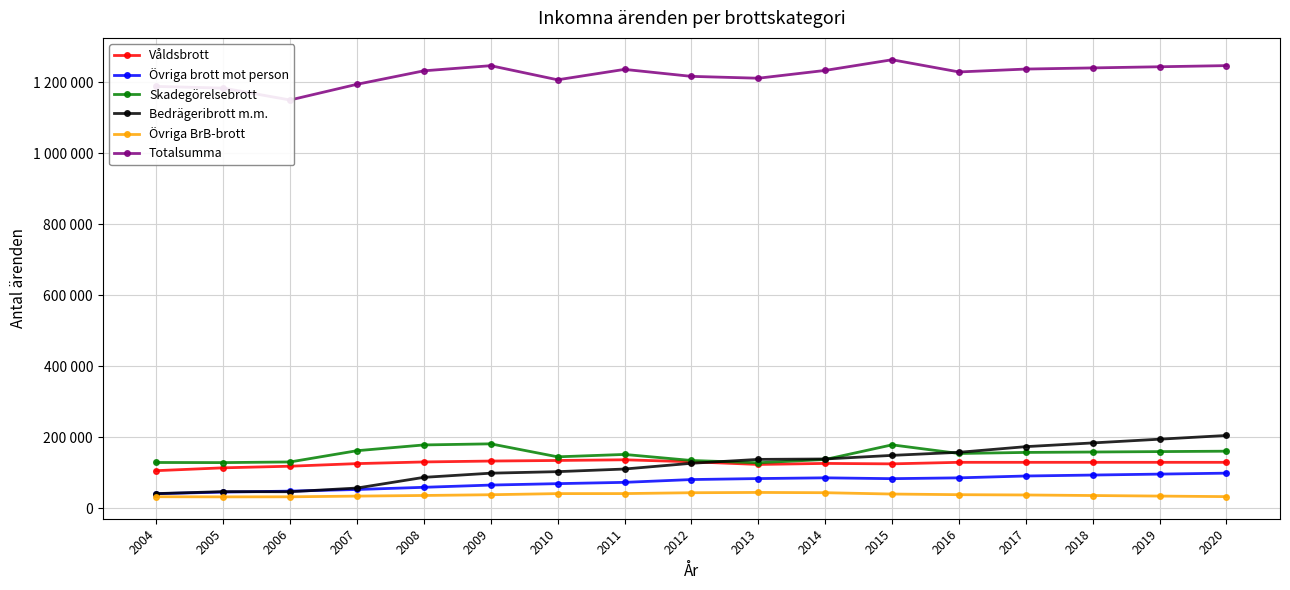

List the labels in order of Bedrägeribrott m.m. value, largest first.

2020, 2019, 2018, 2017, 2016, 2015, 2014, 2013, 2012, 2011, 2010, 2009, 2008, 2007, 2005, 2006, 2004